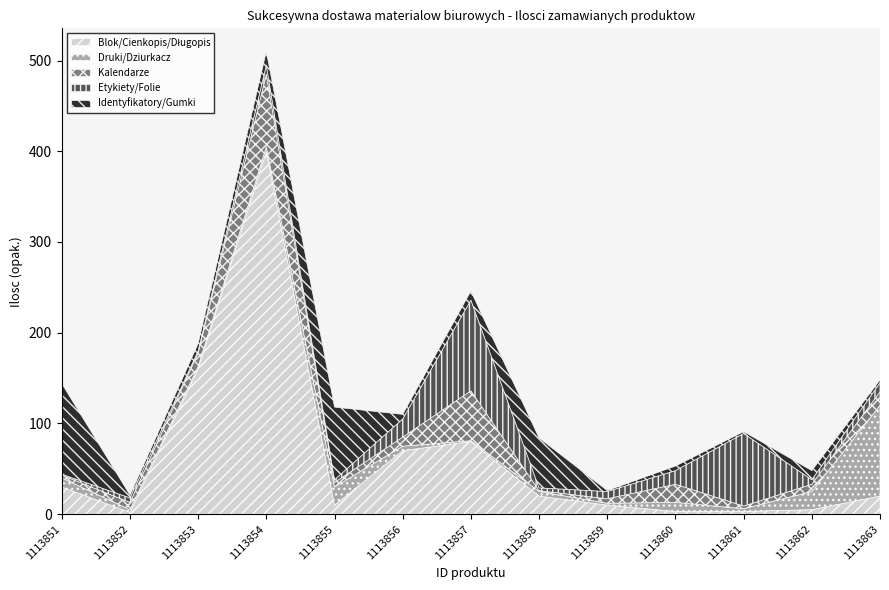

What is the value of the Druki/Dziurkacz point at the 3rd from the left?

3